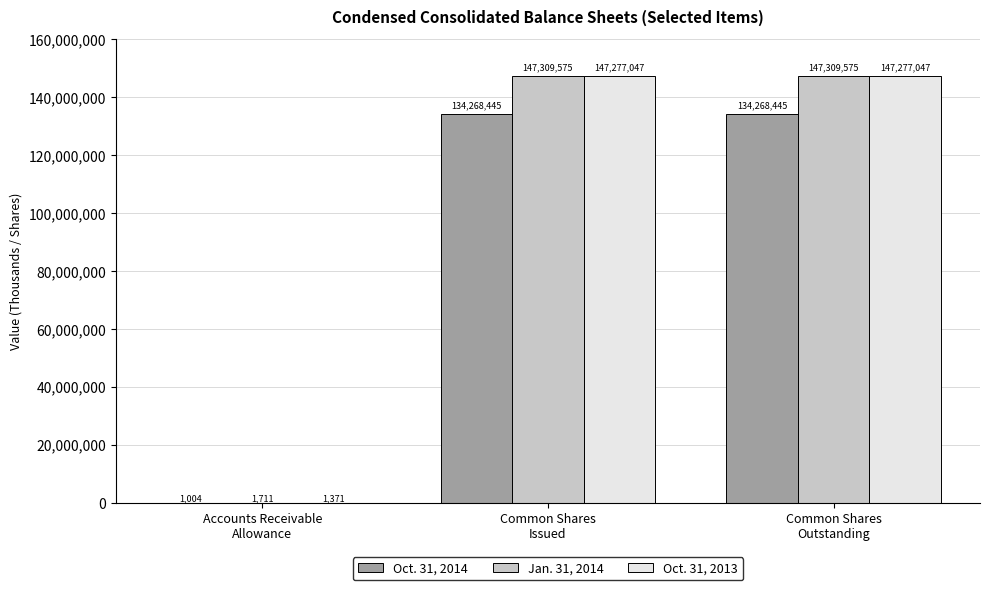

What is the greatest value displayed?

147309575